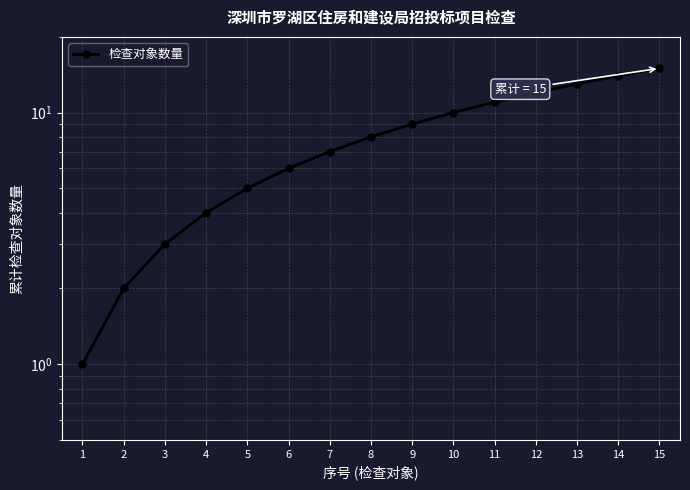

Where does the data first go above 8?

9